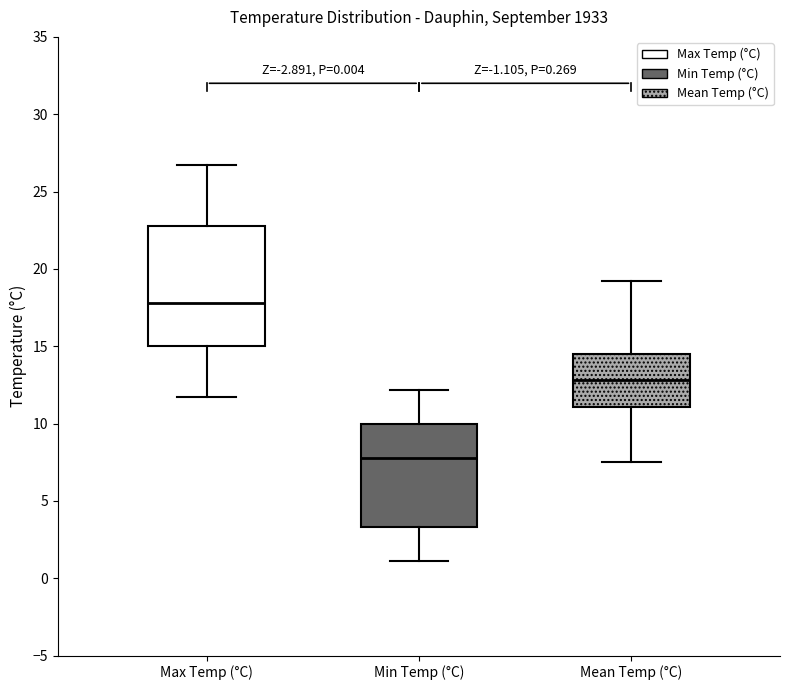

Which box's median line is the highest?

Max Temp (°C)